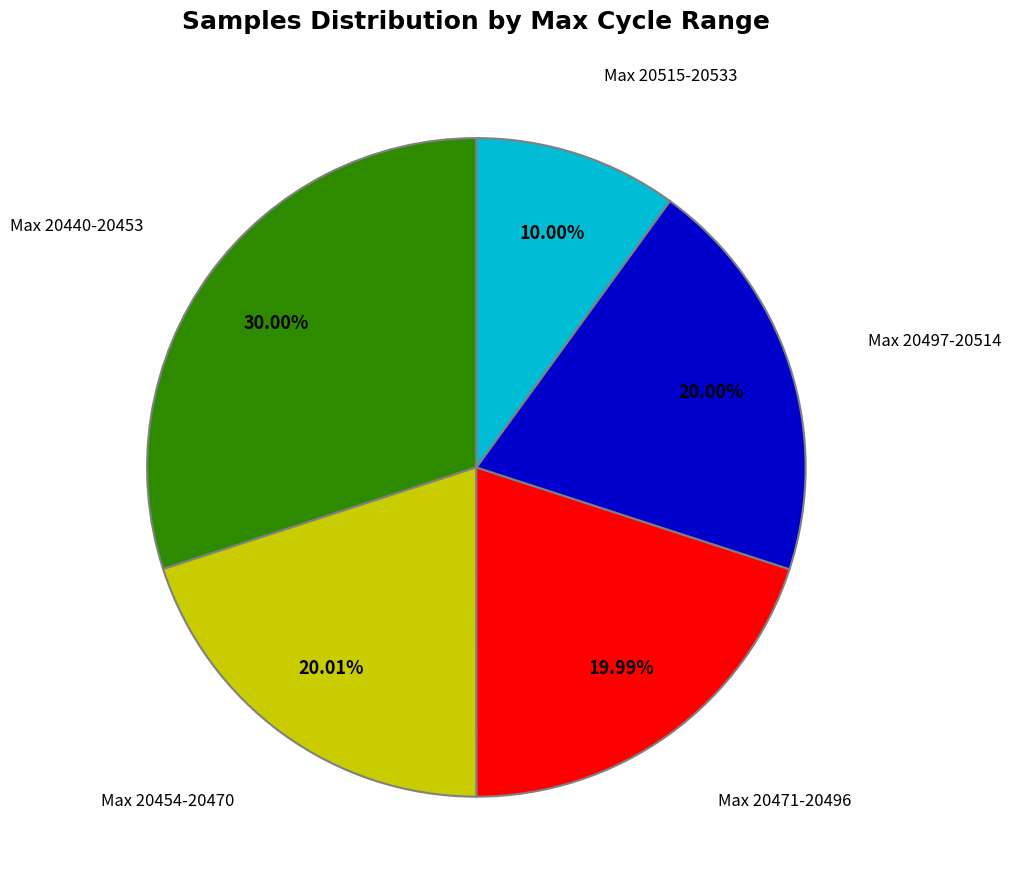

Does any single category account for the majority?

No